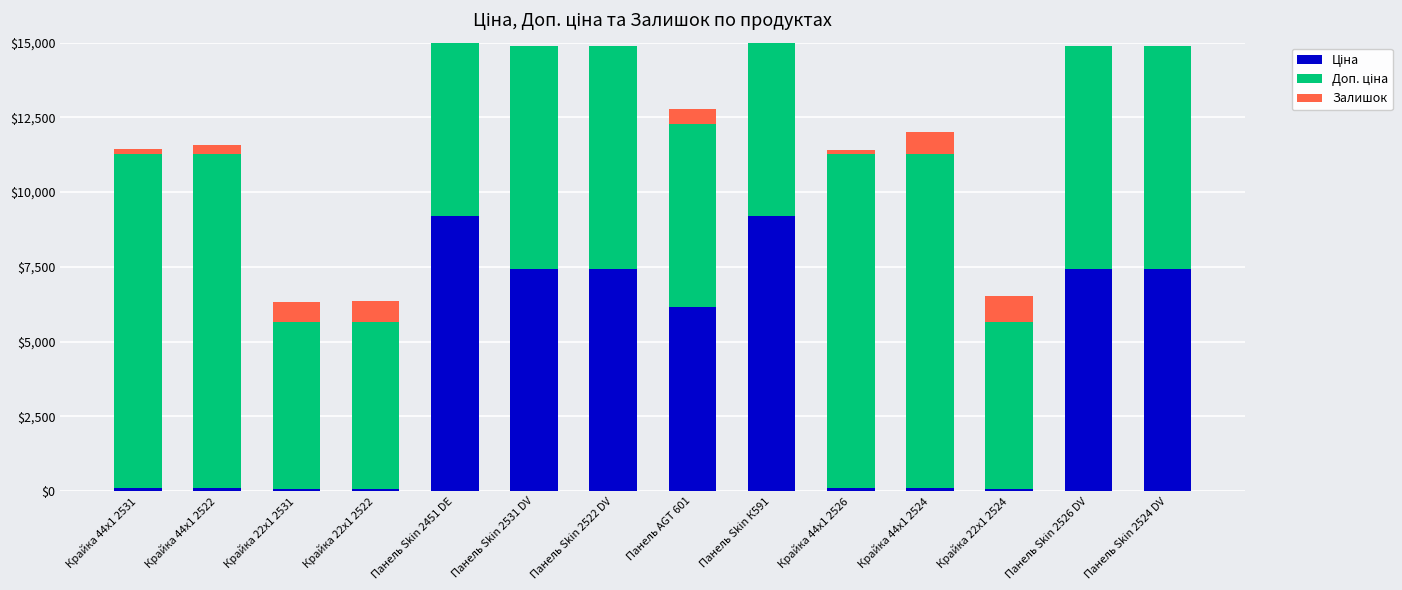

Reading right to left, extract all data points from this chart.

Ціна: 7436.2	7436.2	55.9	111.7	111.7	9185.9	6143.2	7436.2	7436.2	9185.9	55.9	55.9	111.7	111.7
Доп. ціна: 7436.2	7436.2	5585.0	11169.0	11169.0	9185.9	6143.2	7436.2	7436.2	9185.9	5585.0	5585.0	11169.0	11169.0
Залишок: 15.0	26.0	875.0	730.0	113.0	34.0	501.0	17.0	16.0	20.0	703.0	670.0	300.0	160.0